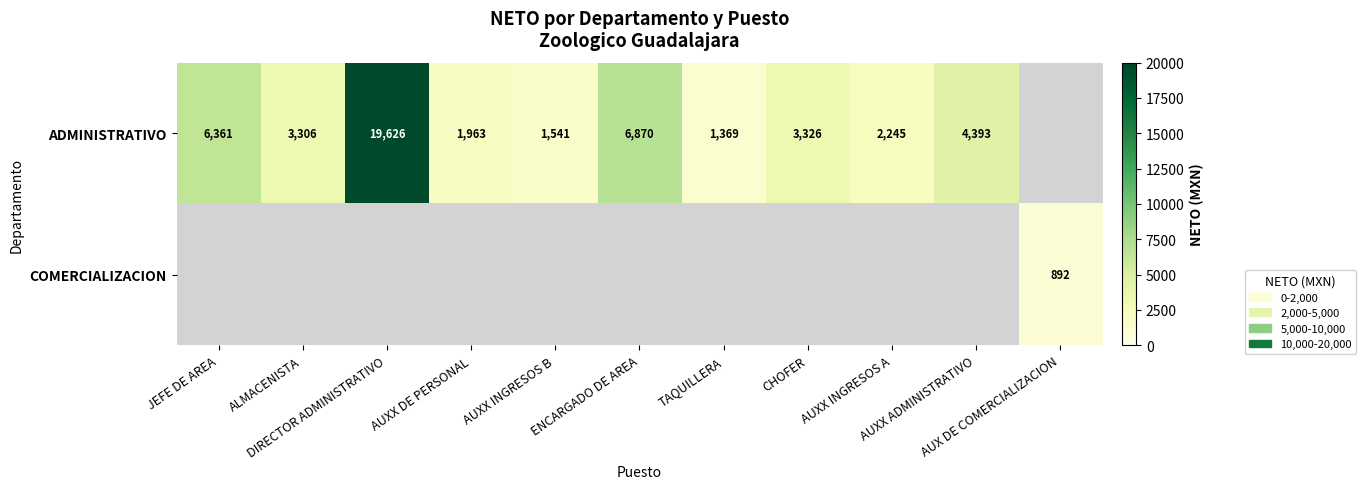

Which series has the largest range (max minus min)?

ADMINISTRATIVO